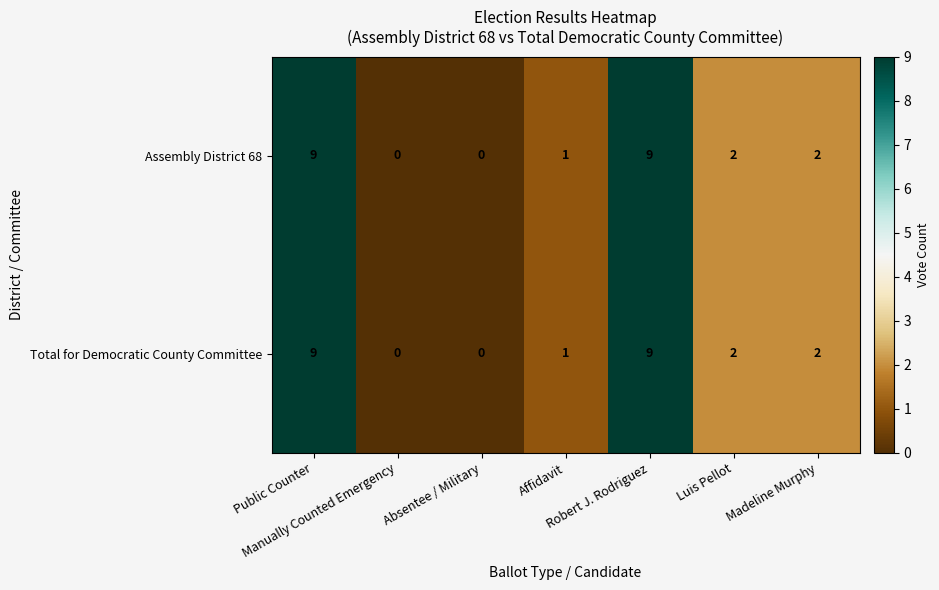

What is the sum of all Assembly District 68 values?

23